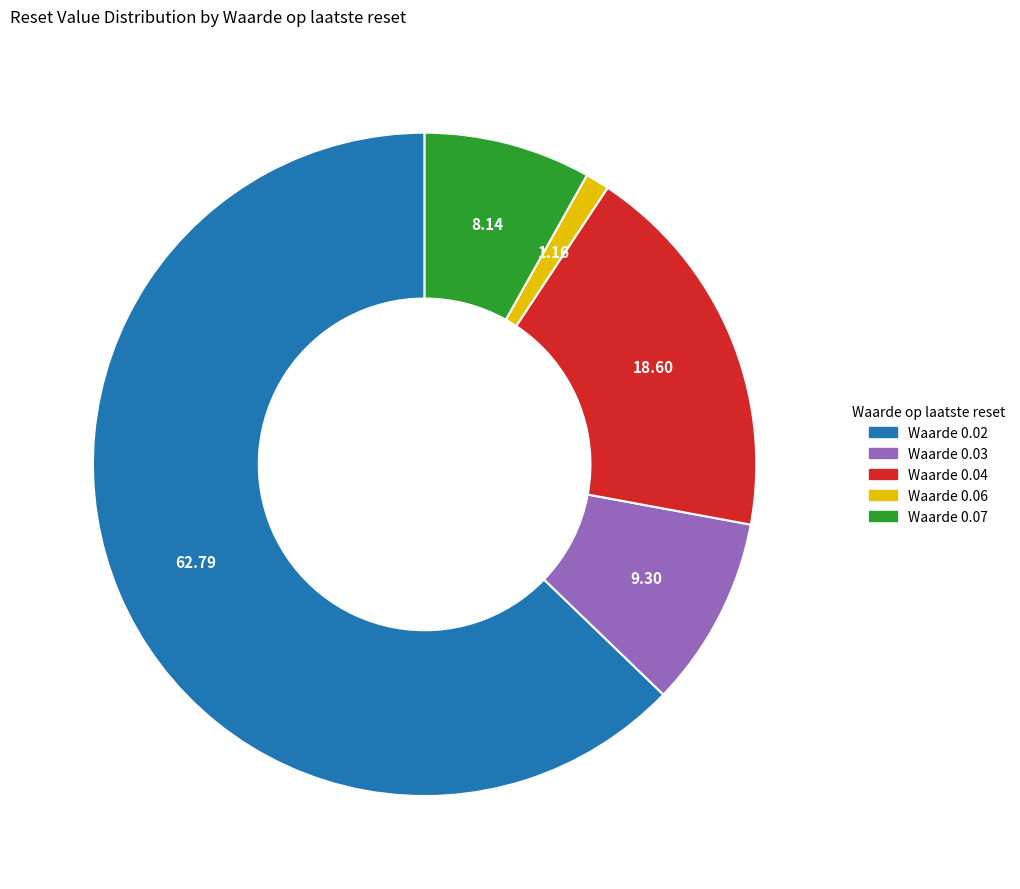

Does any single category account for the majority?

Yes